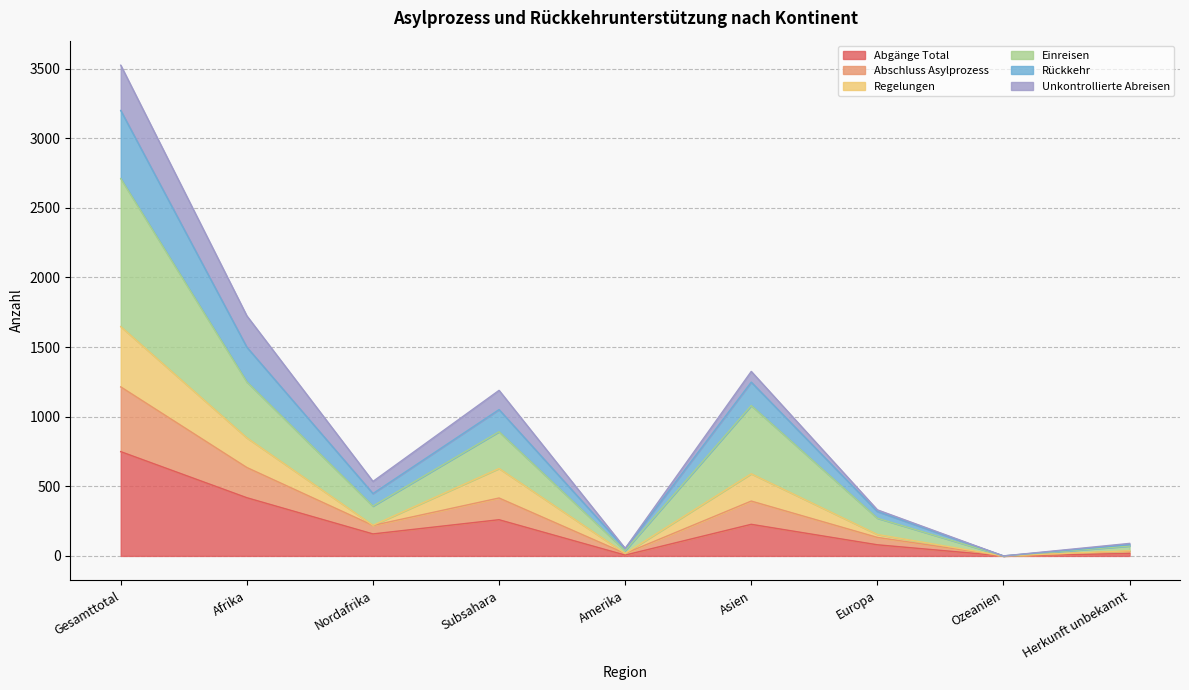

The Abgänge Total series shows 227 at Asien. True or false?

True